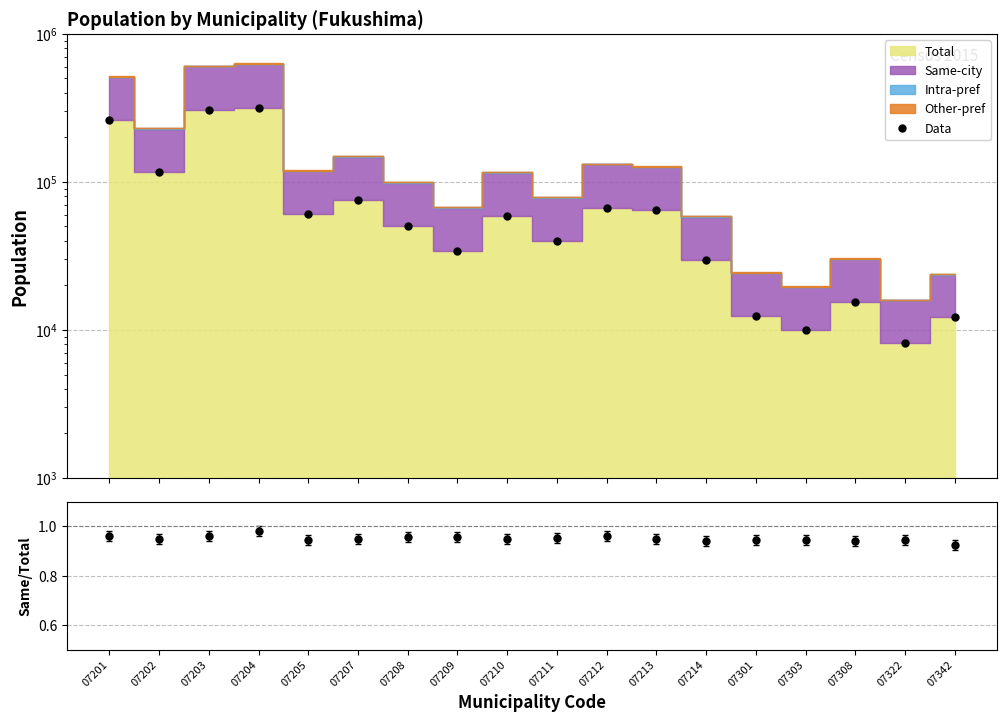

What is the spread (max minus min) of values at 07201?

260873.0